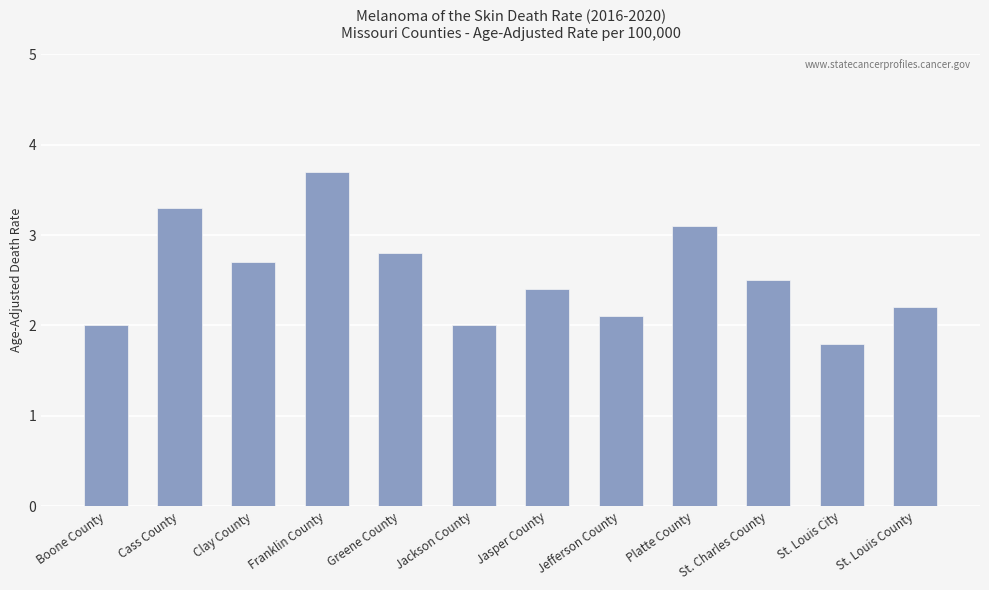

Reading left to right, what are all the values shown in this chart?

Boone County=2.0	Cass County=3.3	Clay County=2.7	Franklin County=3.7	Greene County=2.8	Jackson County=2.0	Jasper County=2.4	Jefferson County=2.1	Platte County=3.1	St. Charles County=2.5	St. Louis City=1.8	St. Louis County=2.2